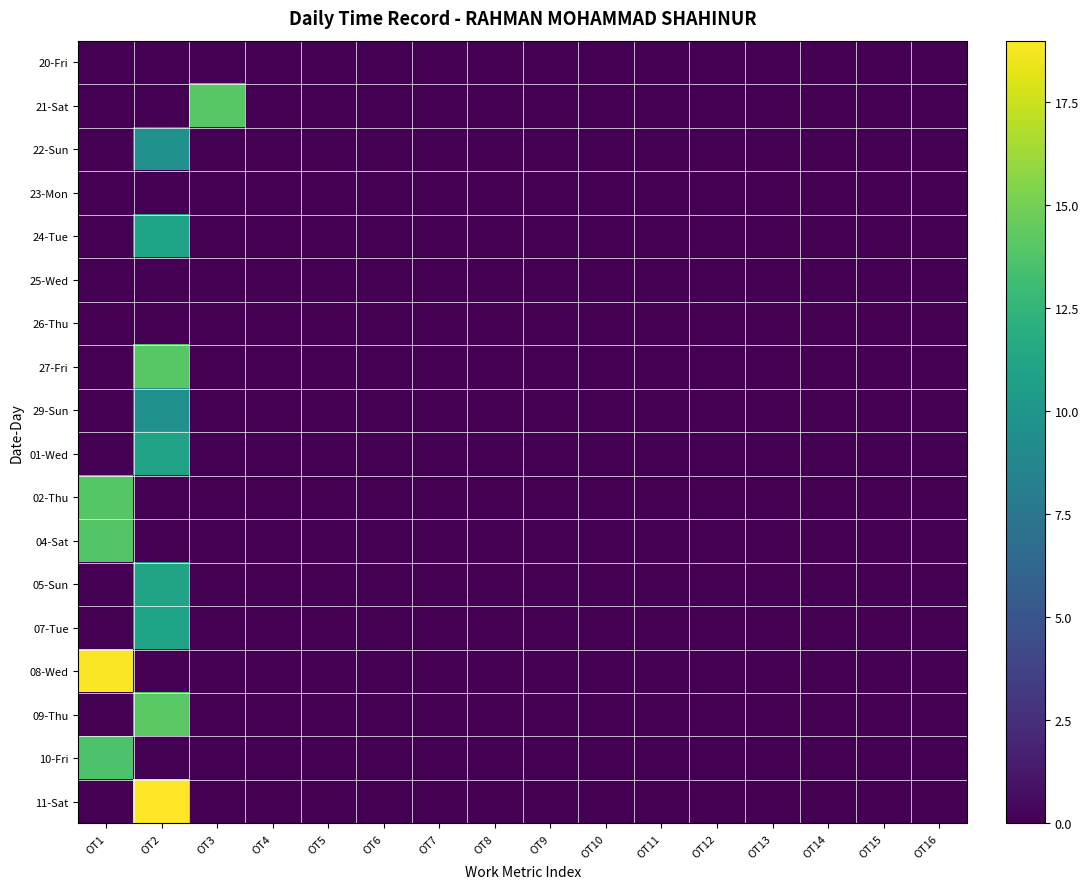

At OT15, list the series in order from largest to smallest.

20-Fri, 21-Sat, 22-Sun, 23-Mon, 24-Tue, 25-Wed, 26-Thu, 27-Fri, 29-Sun, 01-Wed, 02-Thu, 04-Sat, 05-Sun, 07-Tue, 08-Wed, 09-Thu, 10-Fri, 11-Sat